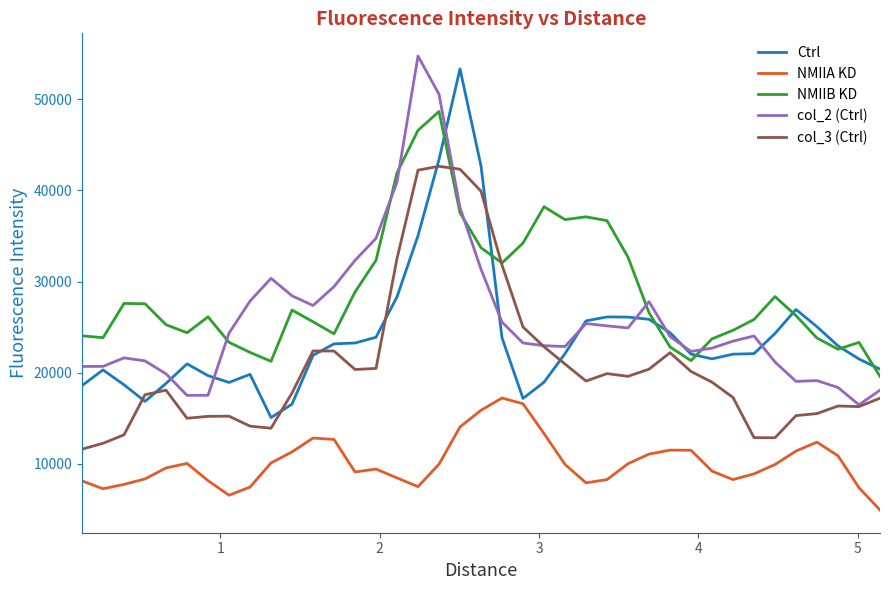

What is the minimum value for col_2 (Ctrl)?

16478.1